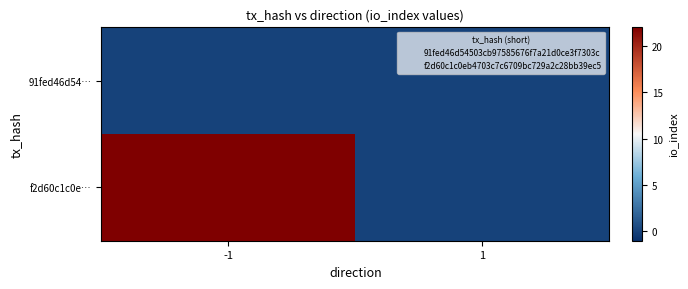

Rank the series at -1 from lowest to highest value.

91fed46d54…, f2d60c1c0e…